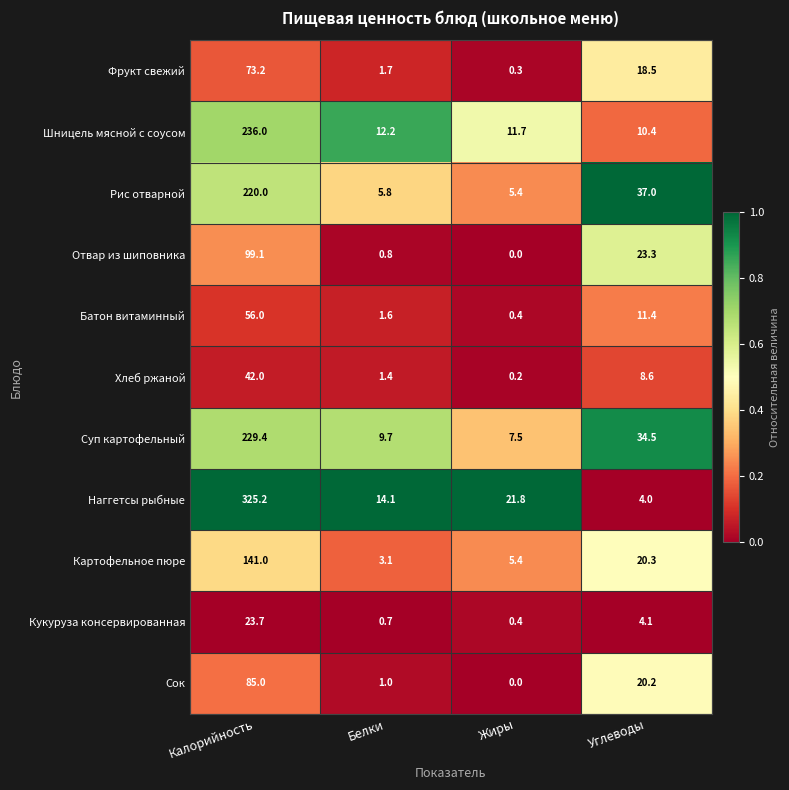

Which category has the lowest value across all series?

Жиры